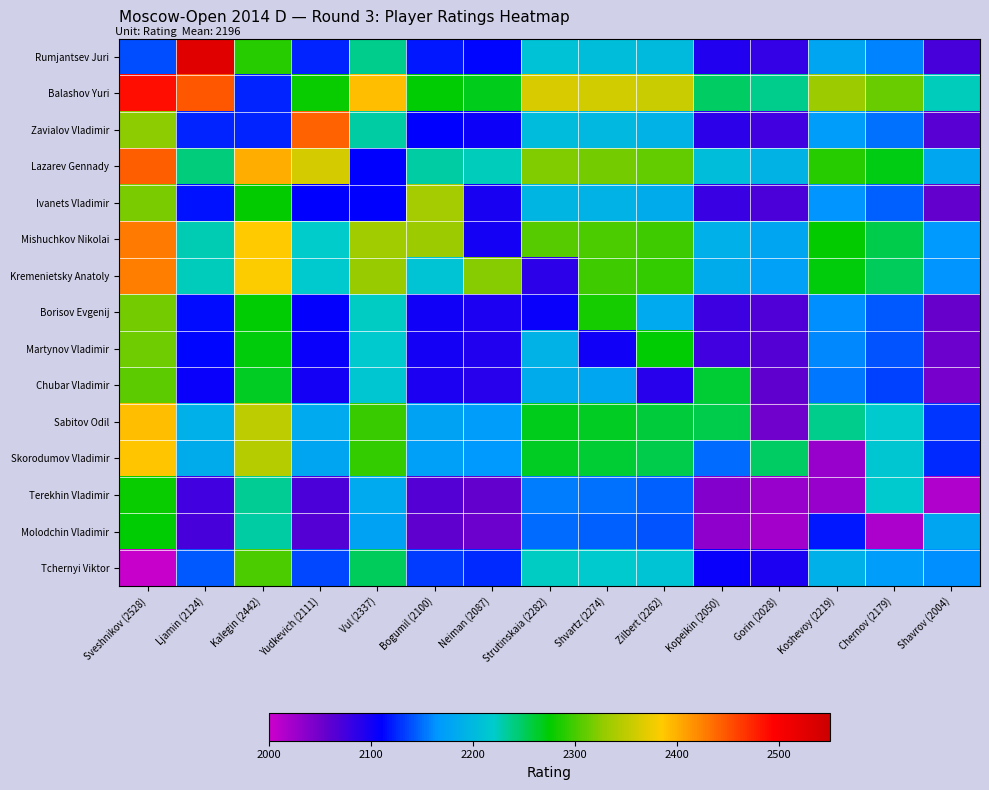

At Kalegin (2442), list the series in order from smallest to largest.

Zavialov Vladimir, Balashov Yuri, Molodchin Vladimir, Terekhin Vladimir, Chubar Vladimir, Martynov Vladimir, Borisov Evgenij, Ivanets Vladimir, Rumjantsev Juri, Tchernyi Viktor, Skorodumov Vladimir, Sabitov Odil, Kremenietsky Anatoly, Mishuchkov Nikolai, Lazarev Gennady